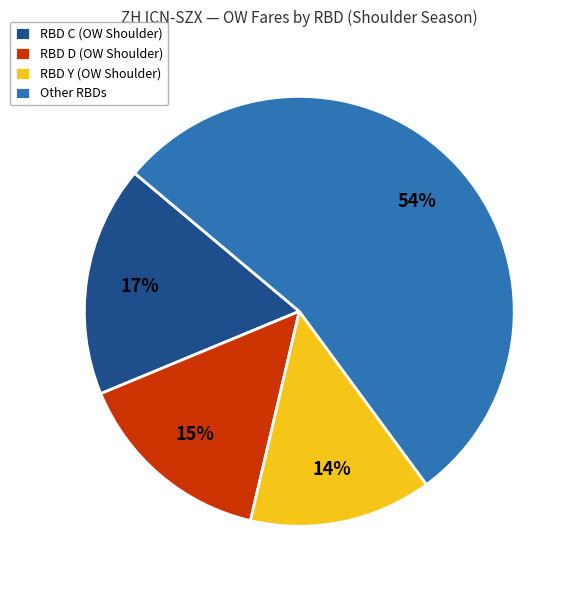

Which category has the biggest portion of the pie?

Other RBDs